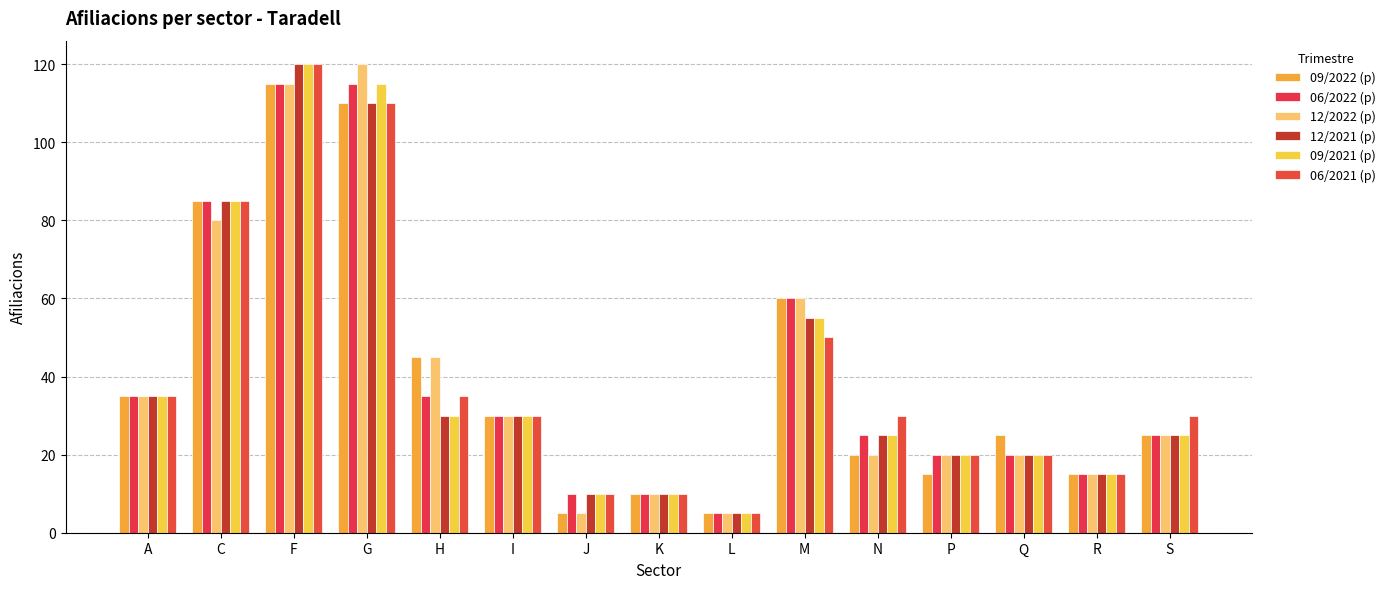

Which series changed the most between F and I?

12/2021 (p)